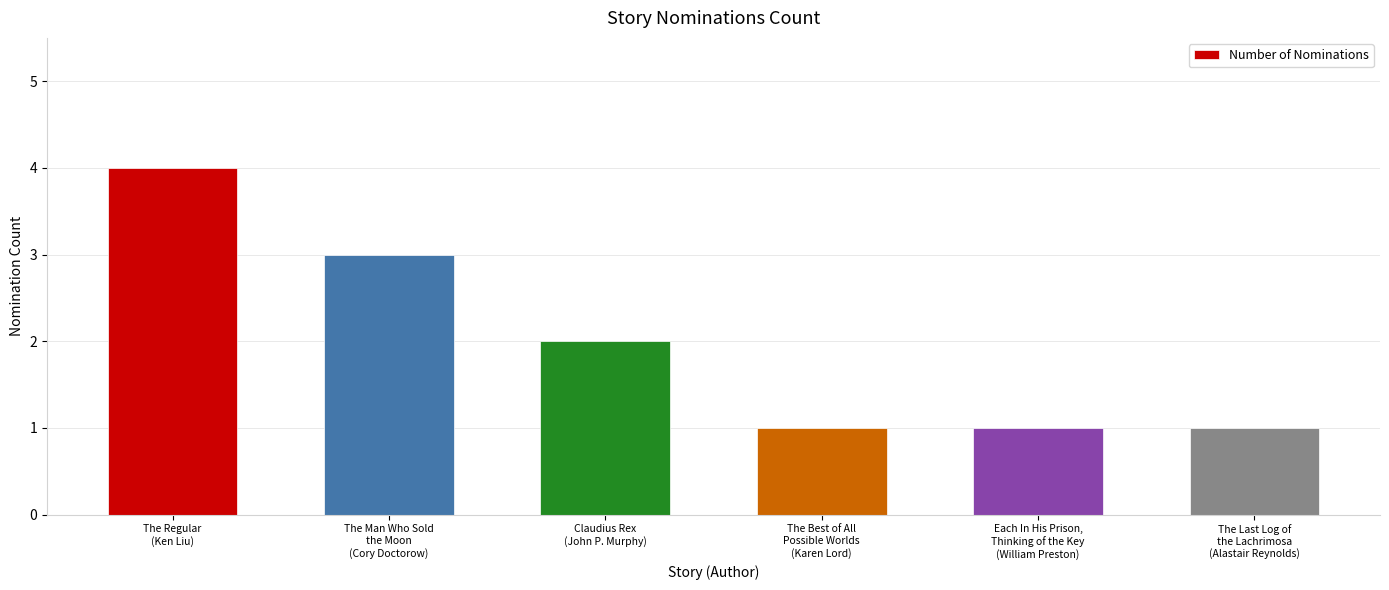

What is the sum of all values?

12